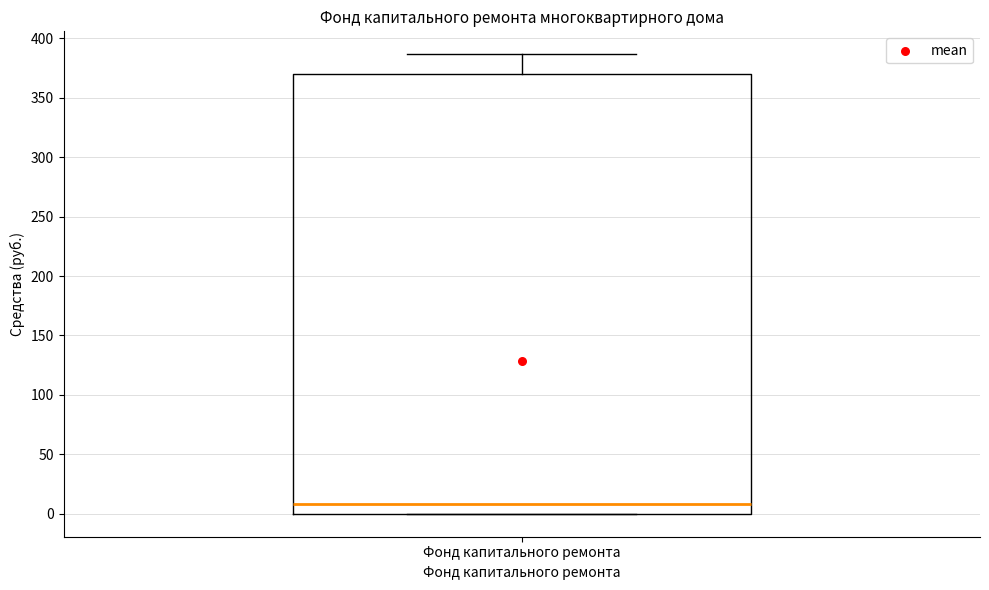

Read this box plot against the y-axis: the position of the median line, the range covered by the box, and the ends of both whiskers. The values are not printed on the chart, so give them approximately, as read against the axis.

median 10, box 0 to 370, whiskers 0 to 385